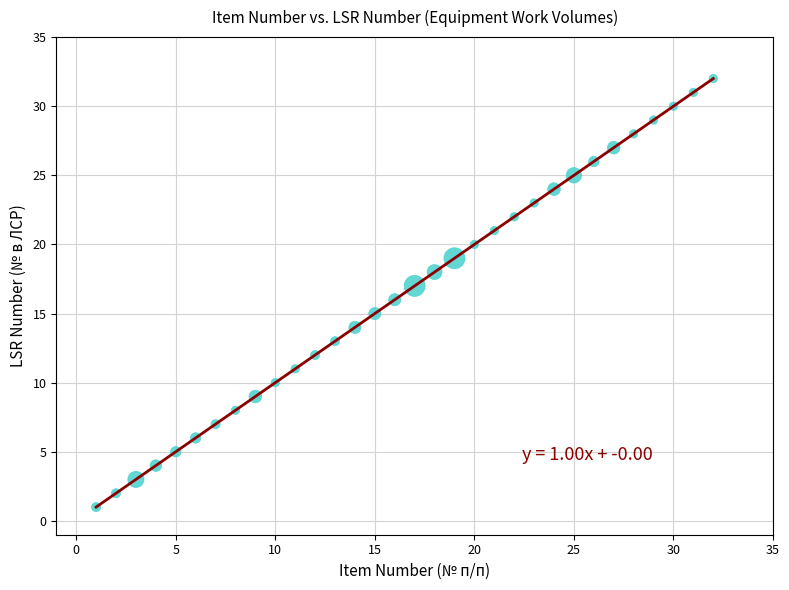

What is the range of Y values (max minus min)?

31